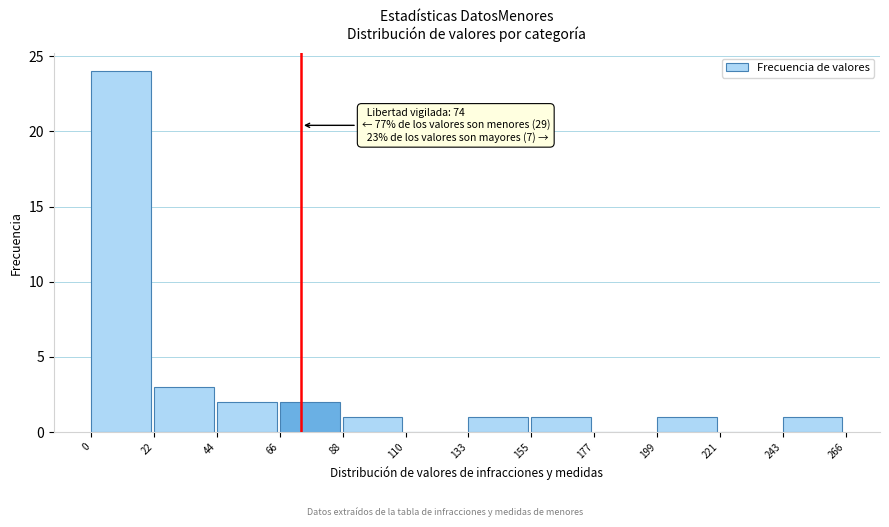

Over which range of the x-axis is the bar tallest?

0 to 22